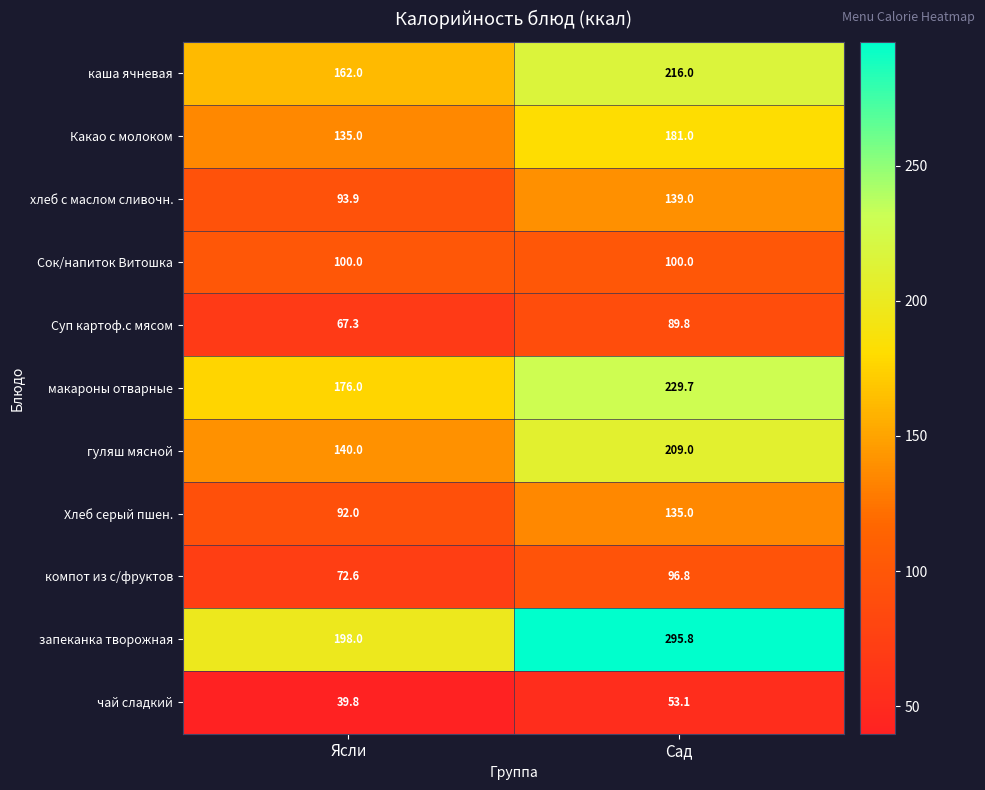

List the series in order of their peak value, lowest first.

чай сладкий, Суп картоф.с мясом, компот из с/фруктов, Сок/напиток Витошка, Хлеб серый пшен., хлеб с маслом сливочн., Какао с молоком, гуляш мясной, каша ячневая, макароны отварные, запеканка творожная